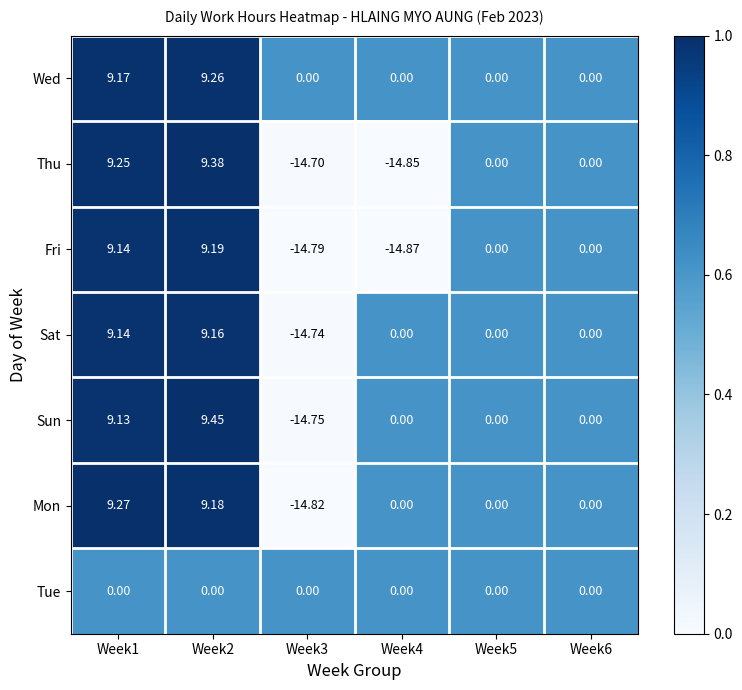

Which series has the largest range (max minus min)?

Thu